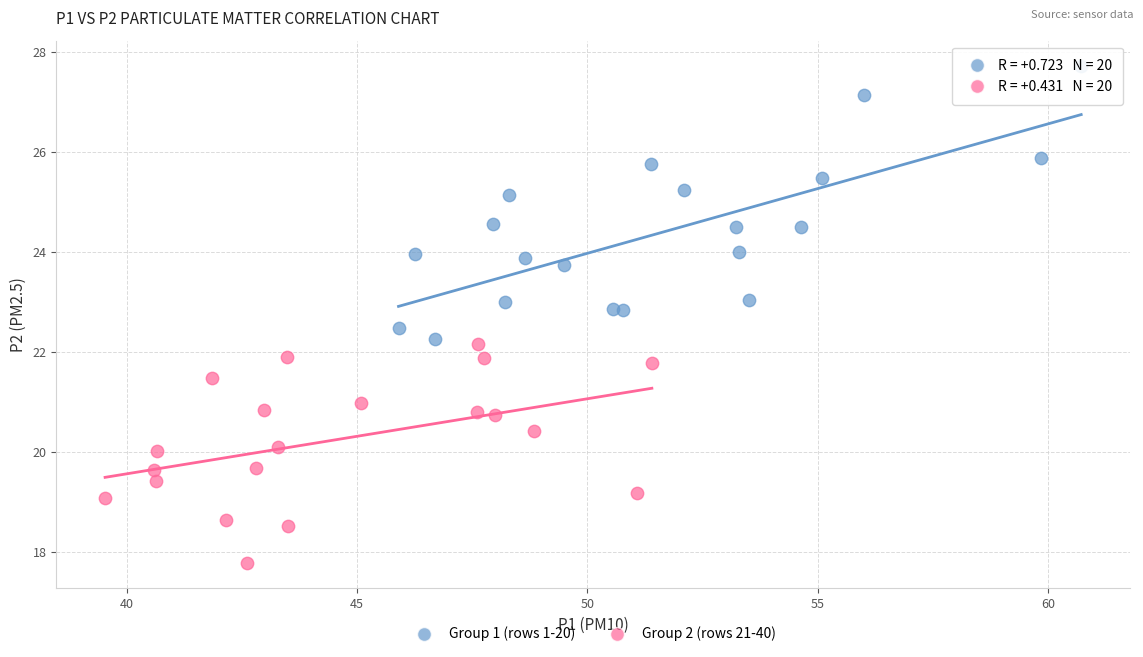

Which series has the largest Y range (max minus min)?

Group 1 (rows 1-20)